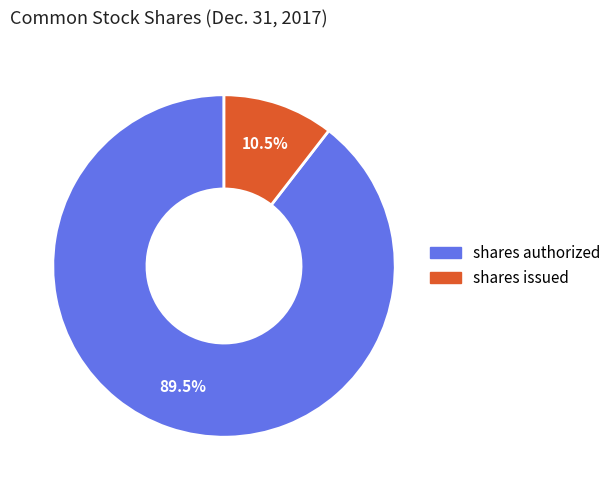

Is there a majority slice in this chart?

Yes